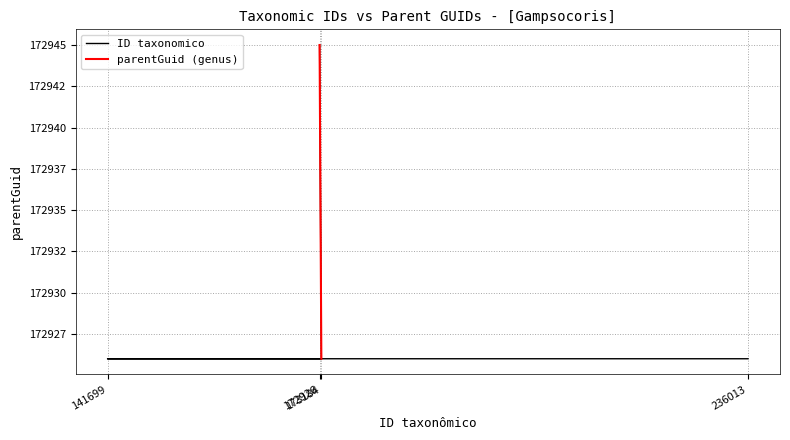

The value at 173184 is 172926. True or false?

True